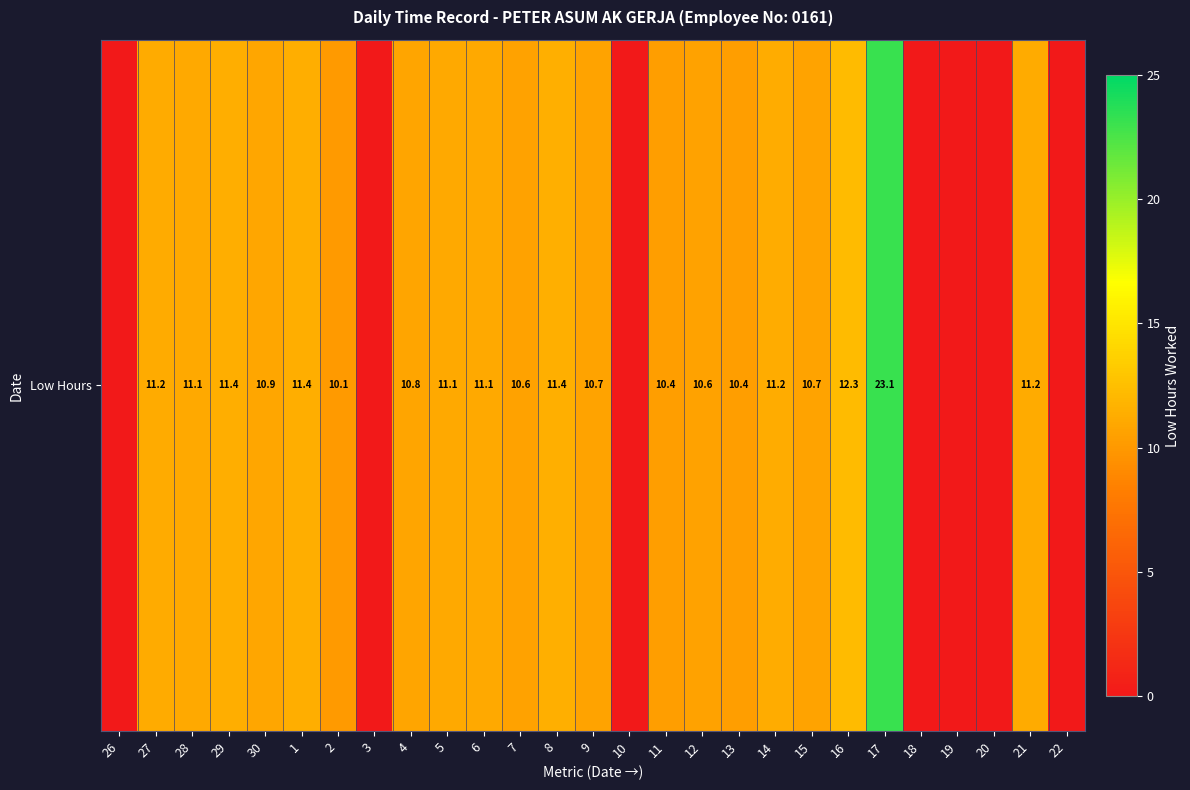

How many values are above zero?

20